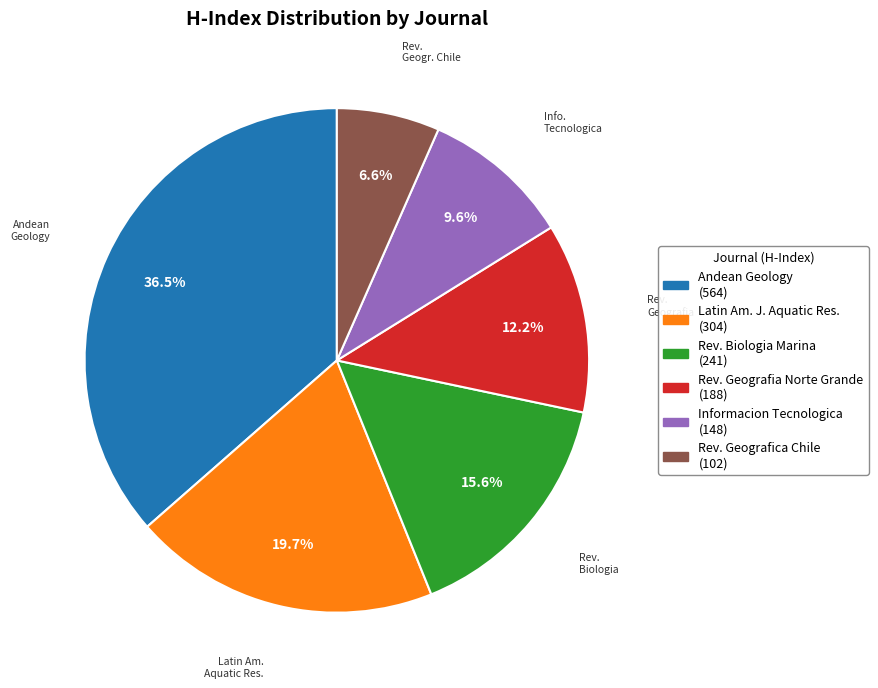

Does any single category account for the majority?

No